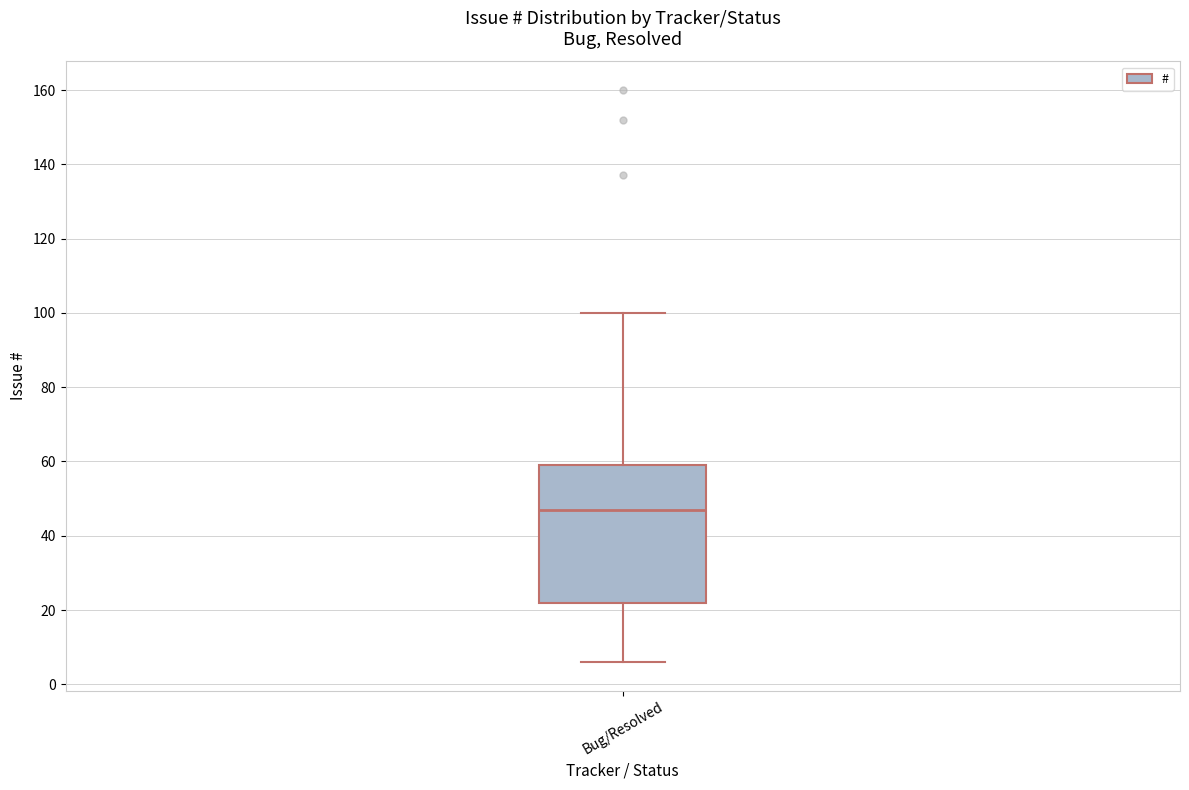

Where does the median line of the box for Bug/Resolved sit on the y-axis? The values are not printed on the chart, so give them approximately, as read against the axis.

48